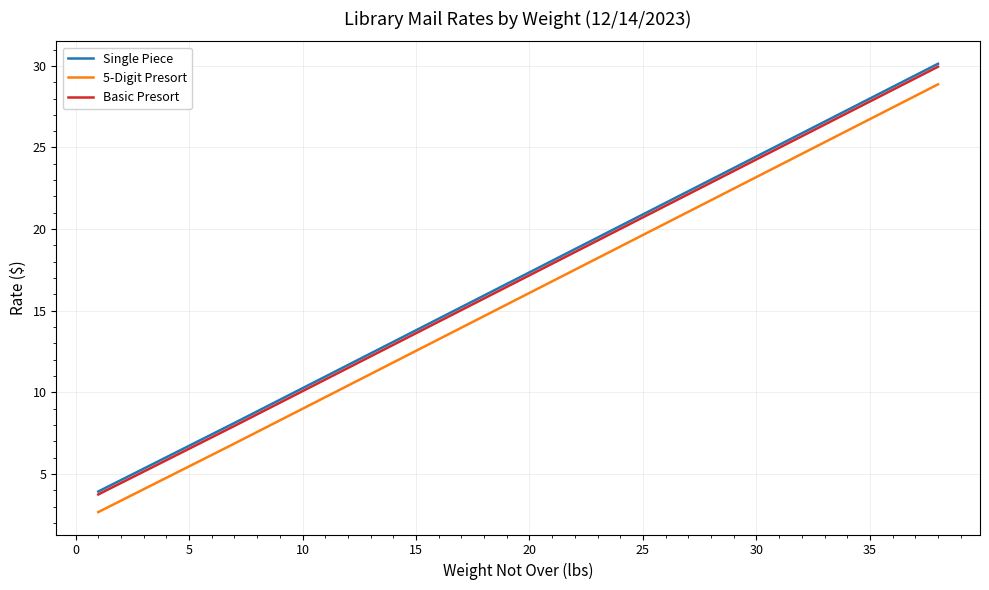

What is the highest value of the Single Piece series?

30.1